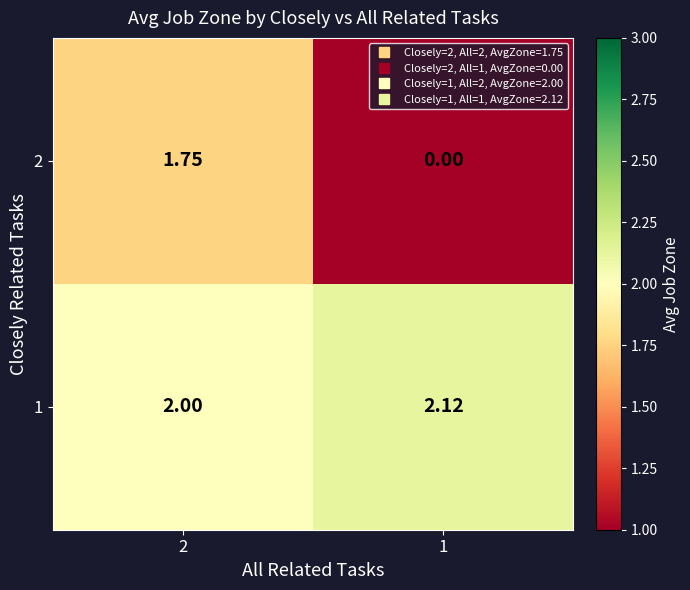

At how many categories does at least one series exceed 1?

2